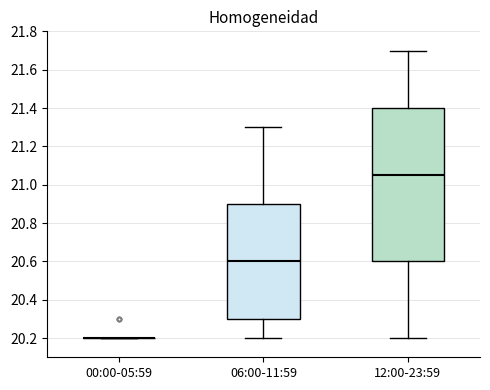

Reading left to right, transcribe this box plot: for each box, give where its median line is, the range the box spans, and where its two whiskers end, as read against the y-axis. The values are not printed on the chart, so give them approximately, as read against the axis.

00:00-05:59: box collapsed to a line at 20.20, whiskers 20.20 to 20.20
06:00-11:59: median 20.60, box 20.30 to 20.90, whiskers 20.20 to 21.30
12:00-23:59: median 21.06, box 20.60 to 21.40, whiskers 20.20 to 21.70